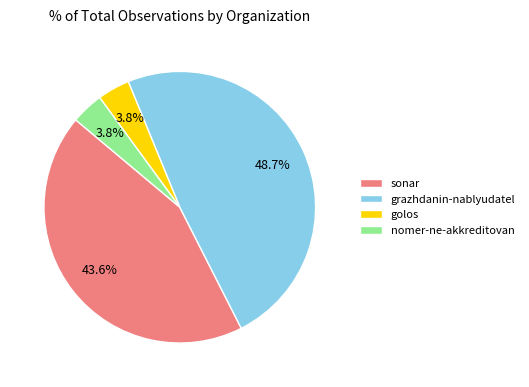

Is golos the majority of the pie?

No